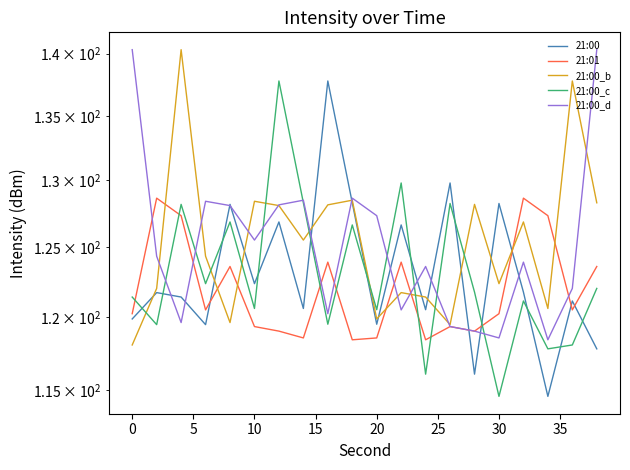

True or false: 21:00_d has more than 2 points higher than both neighbors.

True